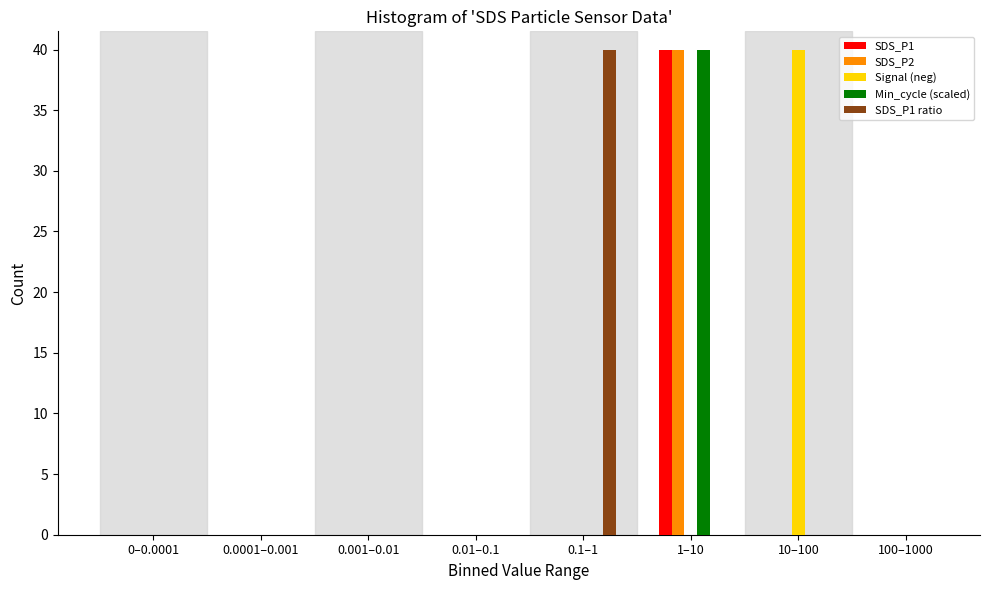

Which category has the highest value in the SDS_P1 ratio series?

0.1–1